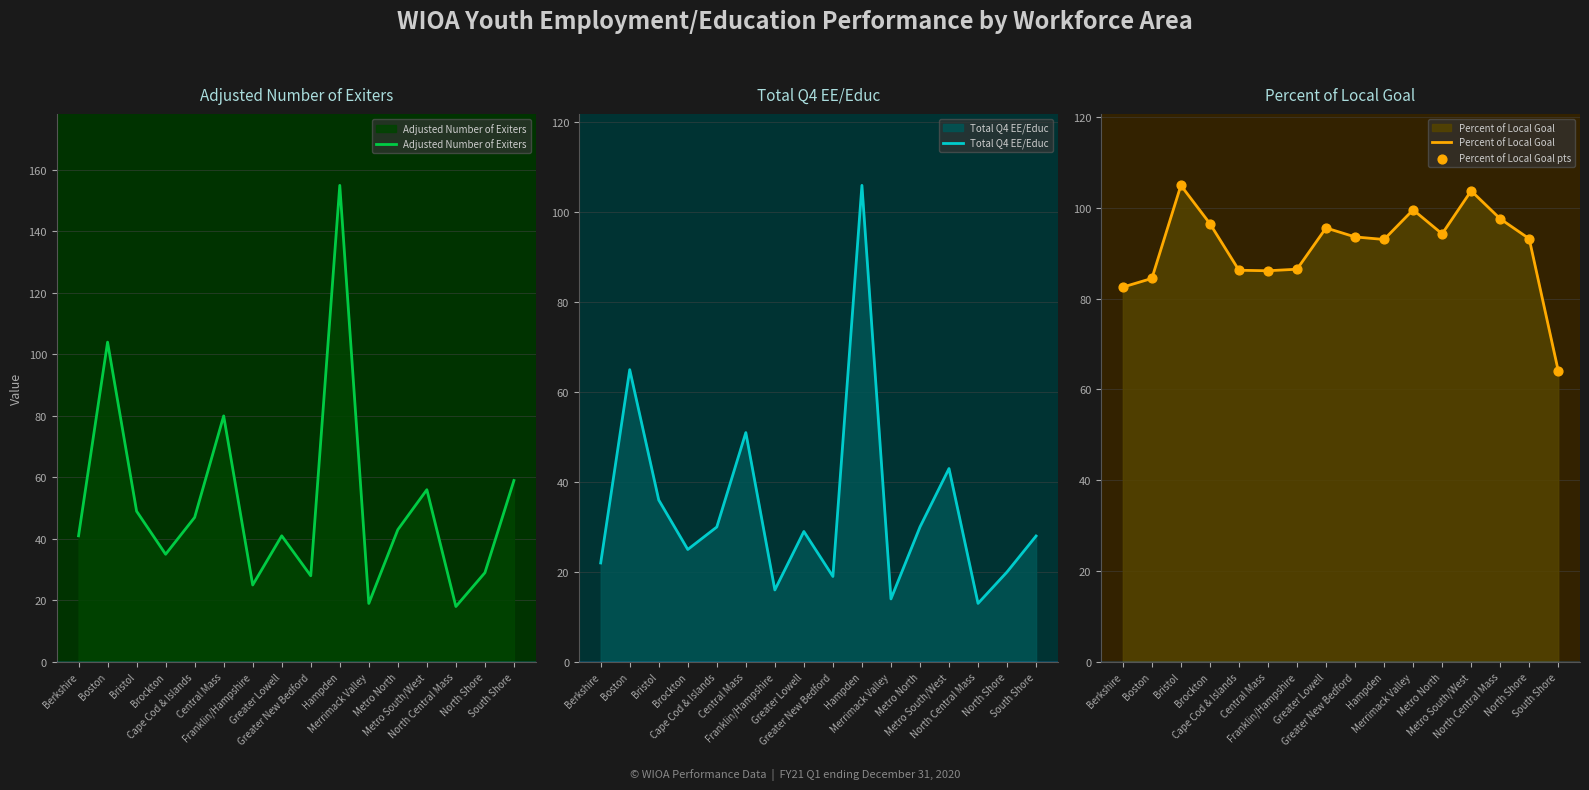

Is the value of Percent of Local Goal at Metro South/West greater than the value of Percent of Local Goal pts at South Shore?

Yes